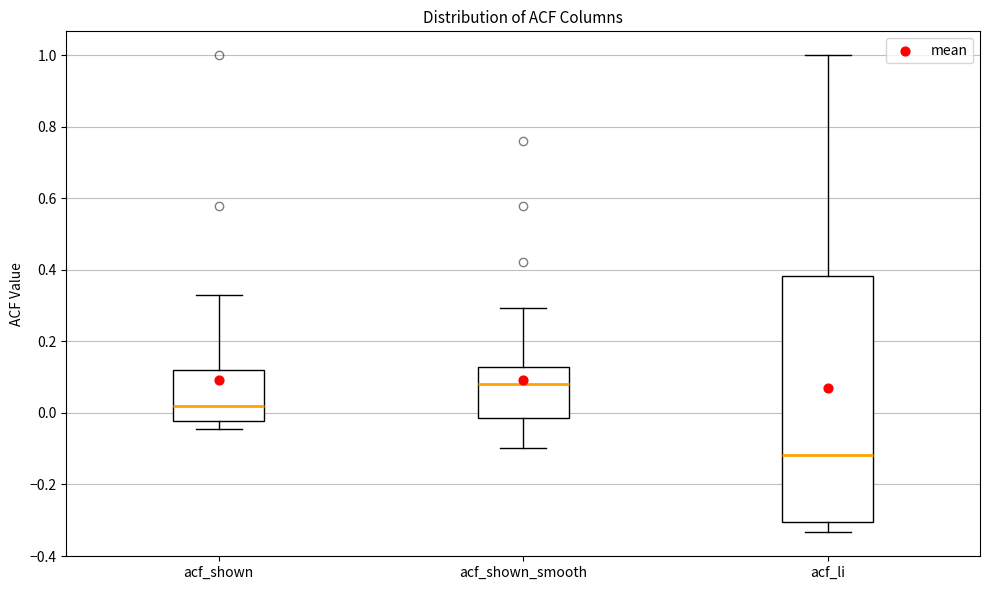

Which box is the tallest, from its lower edge to its upper edge?

acf_li